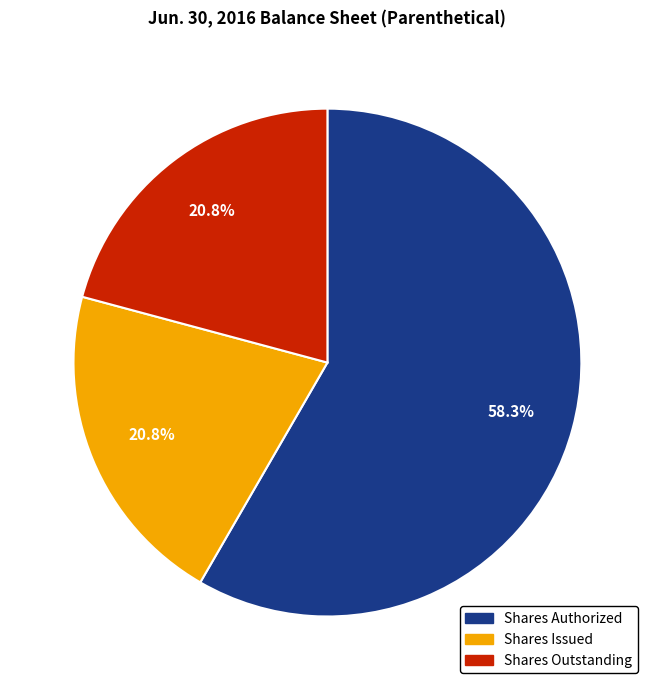

How many slices are in this pie chart?

3